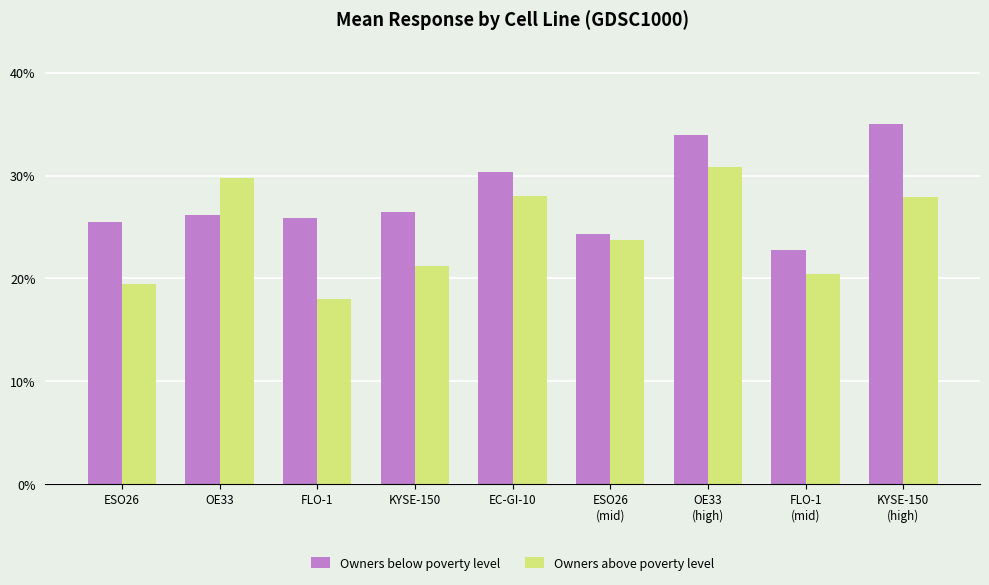

What value does the Owners below poverty level series have at ESO26?

25.5